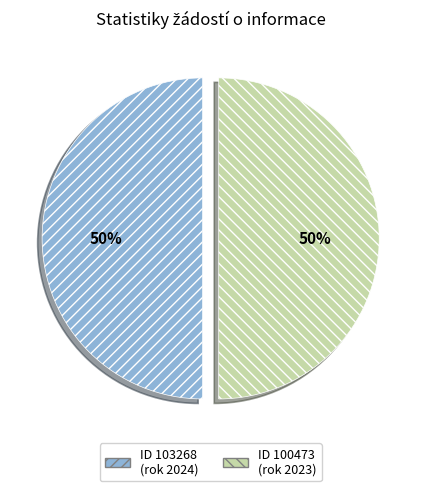

To the nearest percent, what is the average slice percentage?

50%